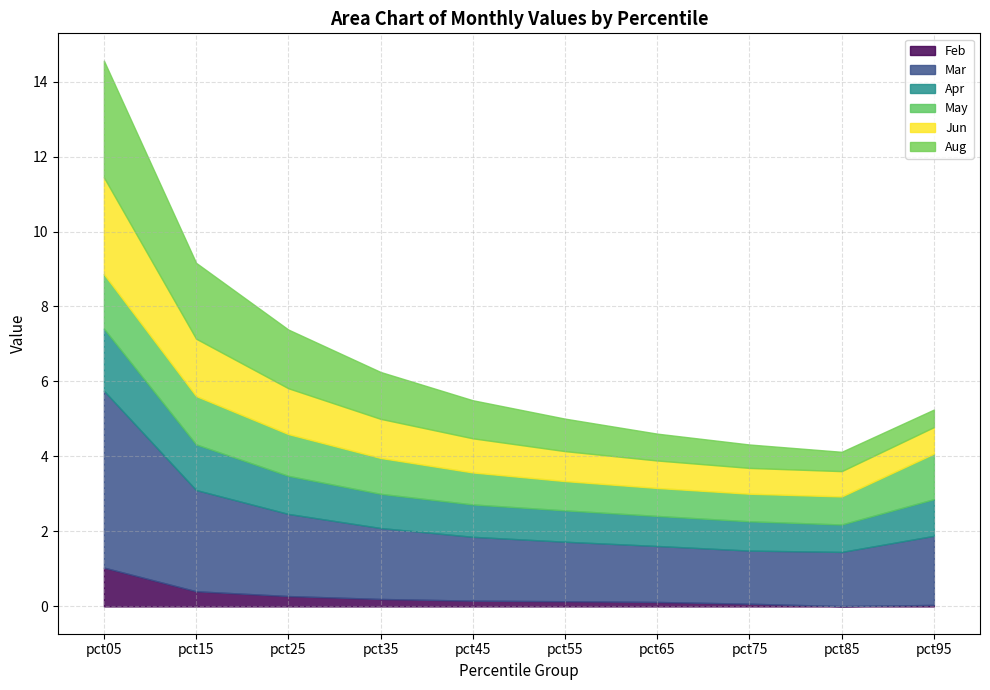

True or false: Apr has a value of 1.1 at pct85.

False